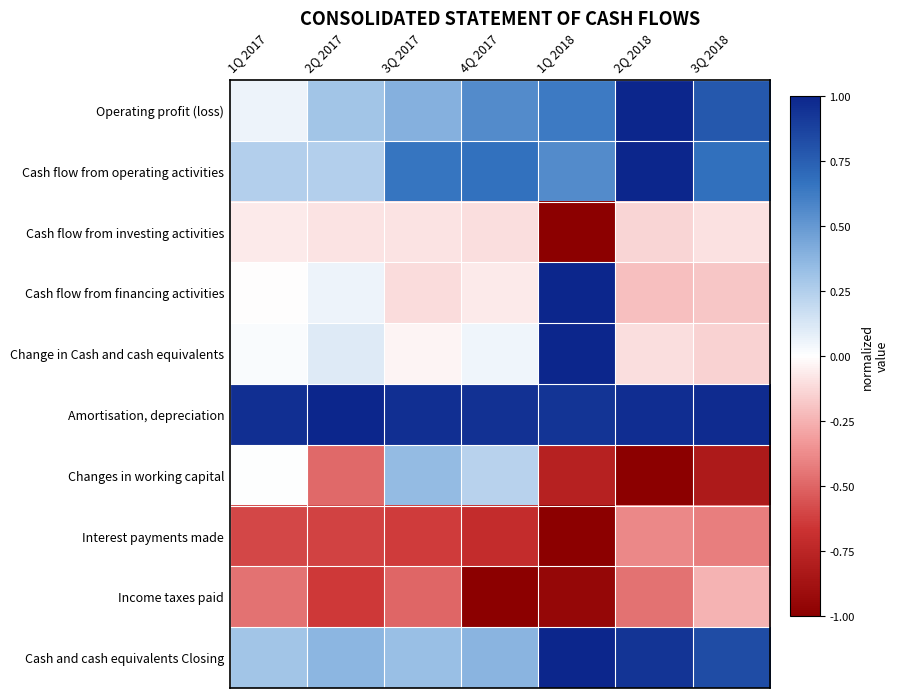

List the series in order of their peak value, lowest first.

Interest payments made, Income taxes paid, Cash flow from investing activities, Changes in working capital, Operating profit (loss), Cash flow from operating activities, Cash flow from financing activities, Change in Cash and cash equivalents, Amortisation, depreciation, Cash and cash equivalents Closing